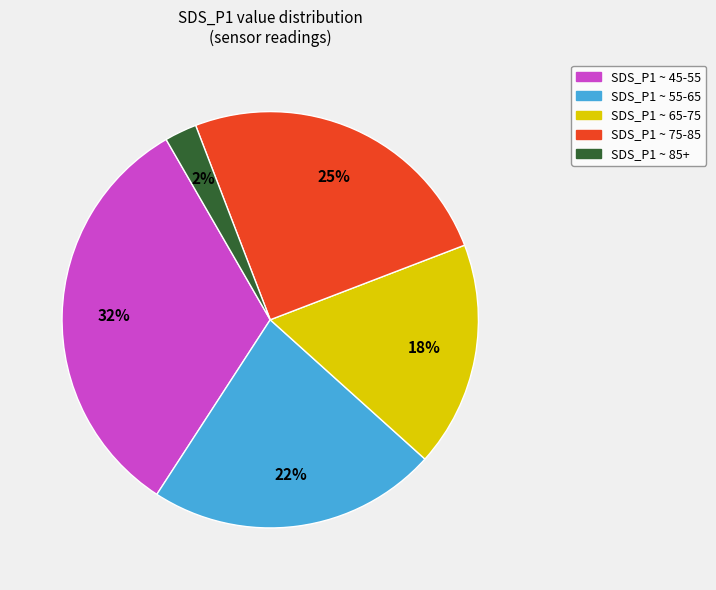

The SDS_P1 ~ 65-75 slice represents 31% of the pie. True or false?

False